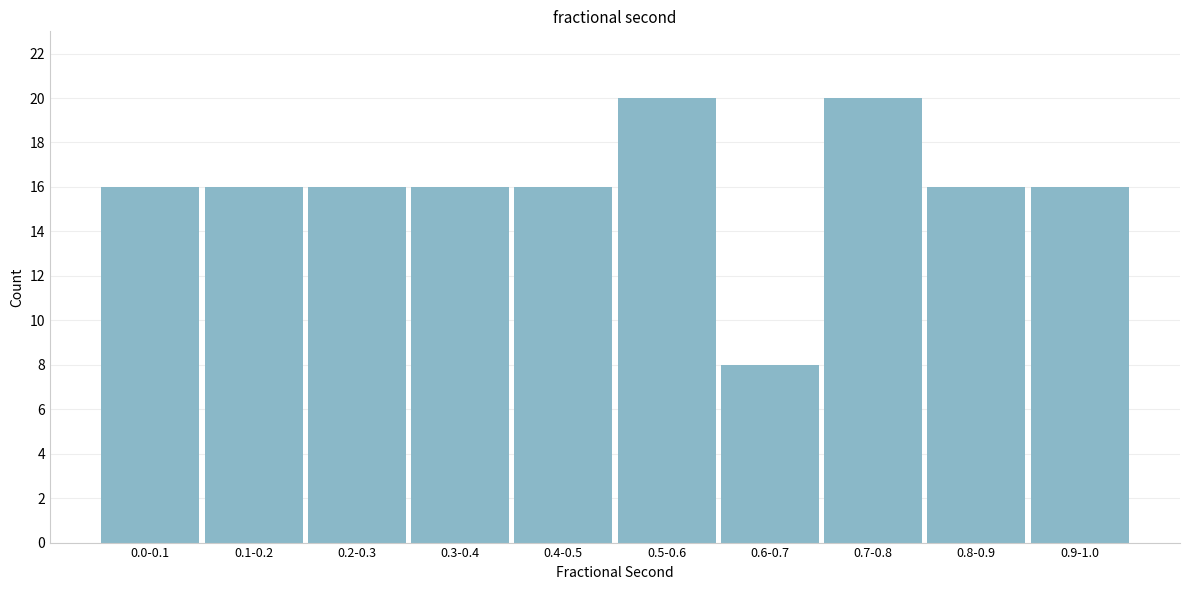

Reading left to right, extract all data points from this chart.

16	16	16	16	16	20	8	20	16	16